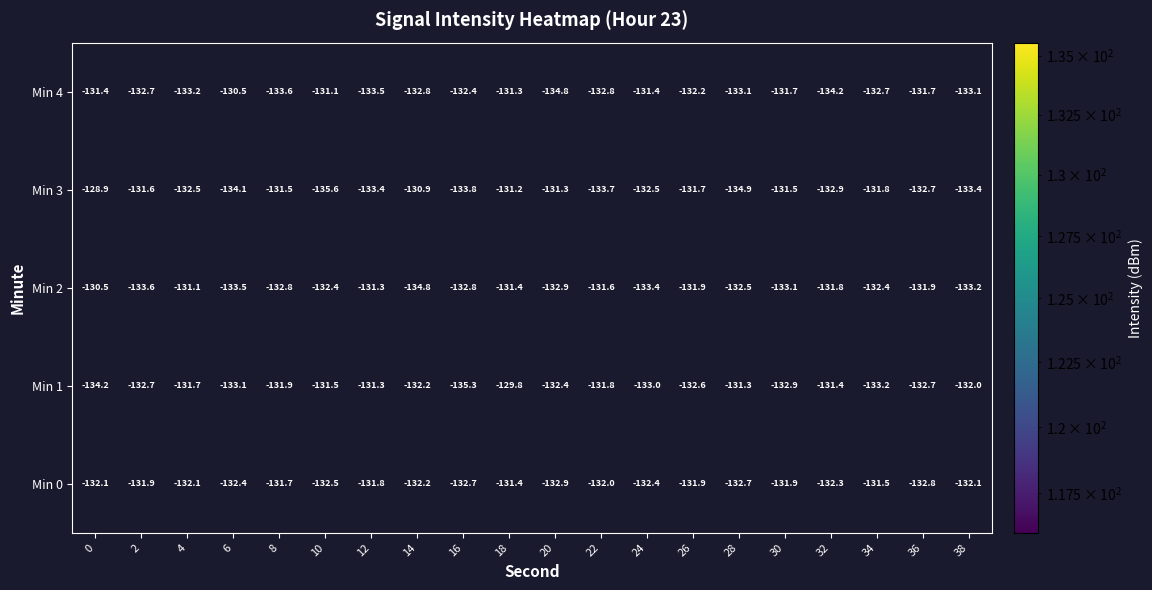

At 38, list the series in order from largest to smallest.

Min 1, Min 0, Min 4, Min 2, Min 3